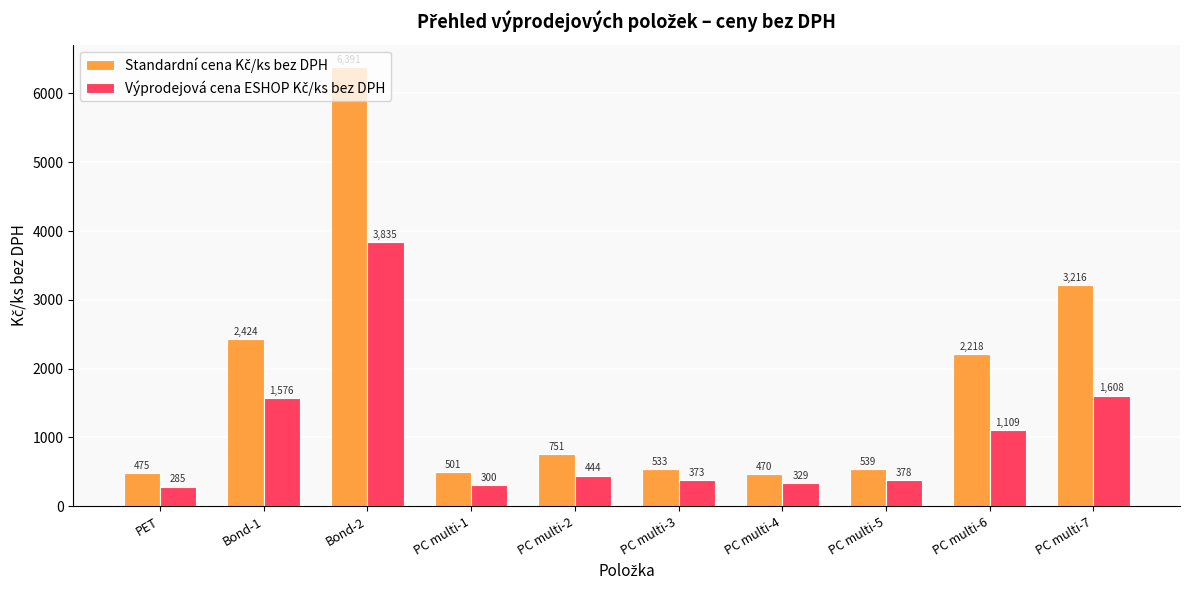

At how many categories does at least one series exceed 663?

5